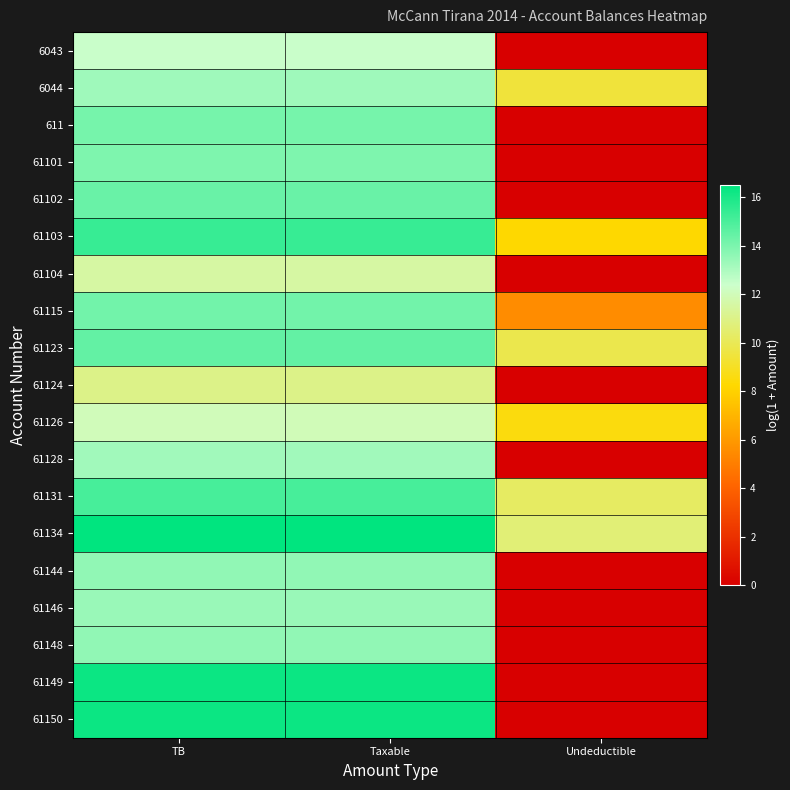

Reading left to right, extract all data points from this chart.

6043: TB=12.4	Taxable=12.4	Undeductible=0.0
6044: TB=13.3	Taxable=13.3	Undeductible=9.5
611: TB=14.1	Taxable=14.1	Undeductible=0.0
61101: TB=14.0	Taxable=14.0	Undeductible=0.0
61102: TB=14.4	Taxable=14.4	Undeductible=0.0
61103: TB=15.4	Taxable=15.4	Undeductible=8.3
61104: TB=11.6	Taxable=11.6	Undeductible=0.0
61115: TB=14.2	Taxable=14.2	Undeductible=5.5
61123: TB=14.5	Taxable=14.5	Undeductible=9.8
61124: TB=11.0	Taxable=11.0	Undeductible=0.0
61126: TB=12.0	Taxable=12.0	Undeductible=8.5
61128: TB=13.2	Taxable=13.2	Undeductible=0.0
61131: TB=15.1	Taxable=15.1	Undeductible=10.2
61134: TB=16.5	Taxable=16.5	Undeductible=10.7
61144: TB=13.6	Taxable=13.6	Undeductible=0.0
61146: TB=13.4	Taxable=13.4	Undeductible=0.0
61148: TB=13.6	Taxable=13.6	Undeductible=0.0
61149: TB=16.3	Taxable=16.3	Undeductible=0.0
61150: TB=16.3	Taxable=16.3	Undeductible=0.0